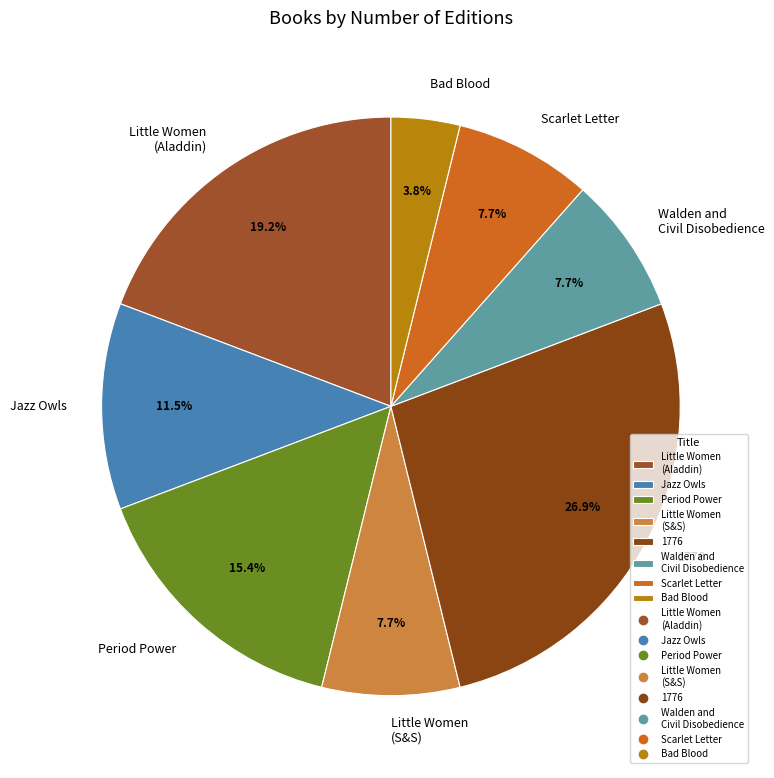

Which slice is the smallest?

Bad Blood